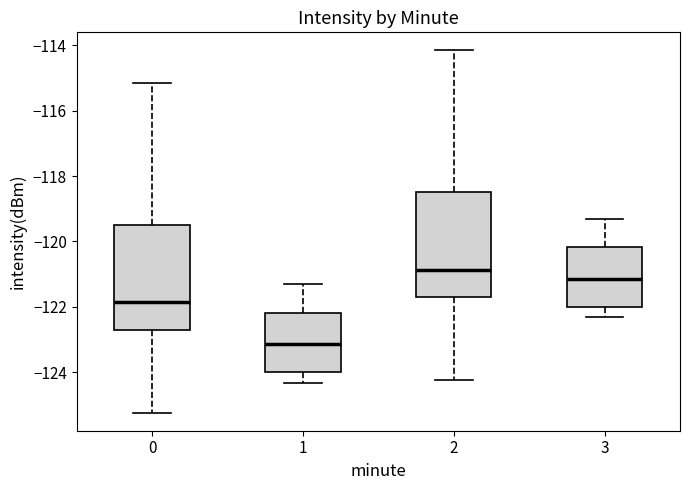

Reading left to right, read every box against the y-axis: the position of its median line, the range the box covers, and the ends of its whiskers. The values are not printed on the chart, so give them approximately, as read against the axis.

0: median -121.8, box -122.8 to -119.4, whiskers -125.2 to -115.2
1: median -123.2, box -124.0 to -122.2, whiskers -124.4 to -121.4
2: median -120.8, box -121.8 to -118.4, whiskers -124.2 to -114.2
3: median -121.2, box -122.0 to -120.2, whiskers -122.4 to -119.4